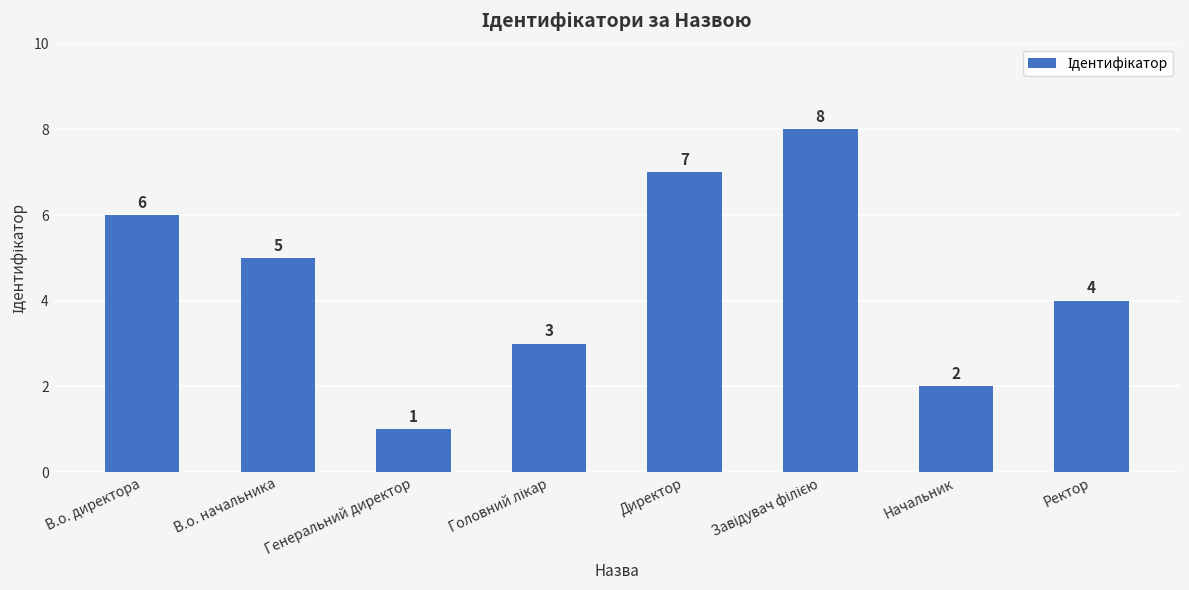

What is the label of the 2nd bar from the right?

Начальник